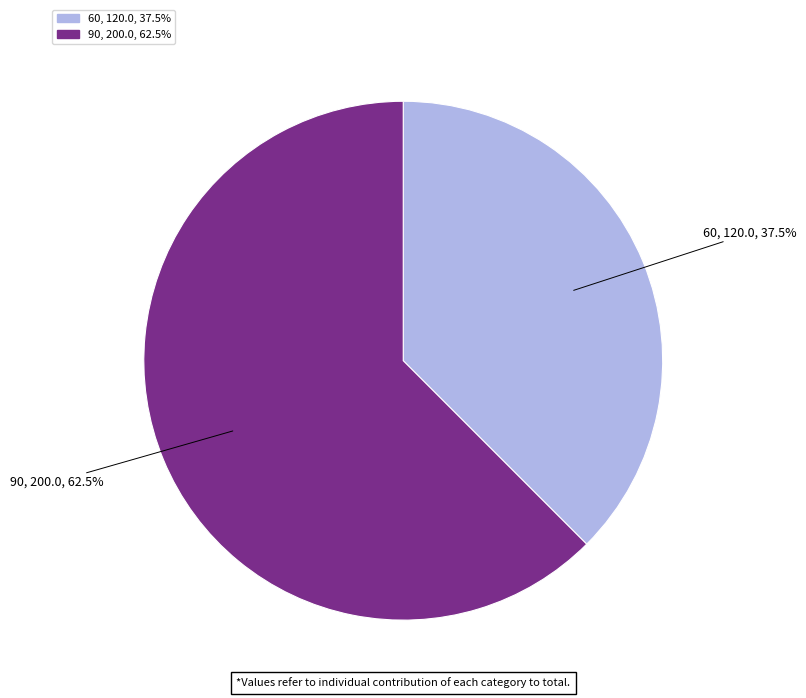

Rank the categories by value from highest to lowest.

90, 60